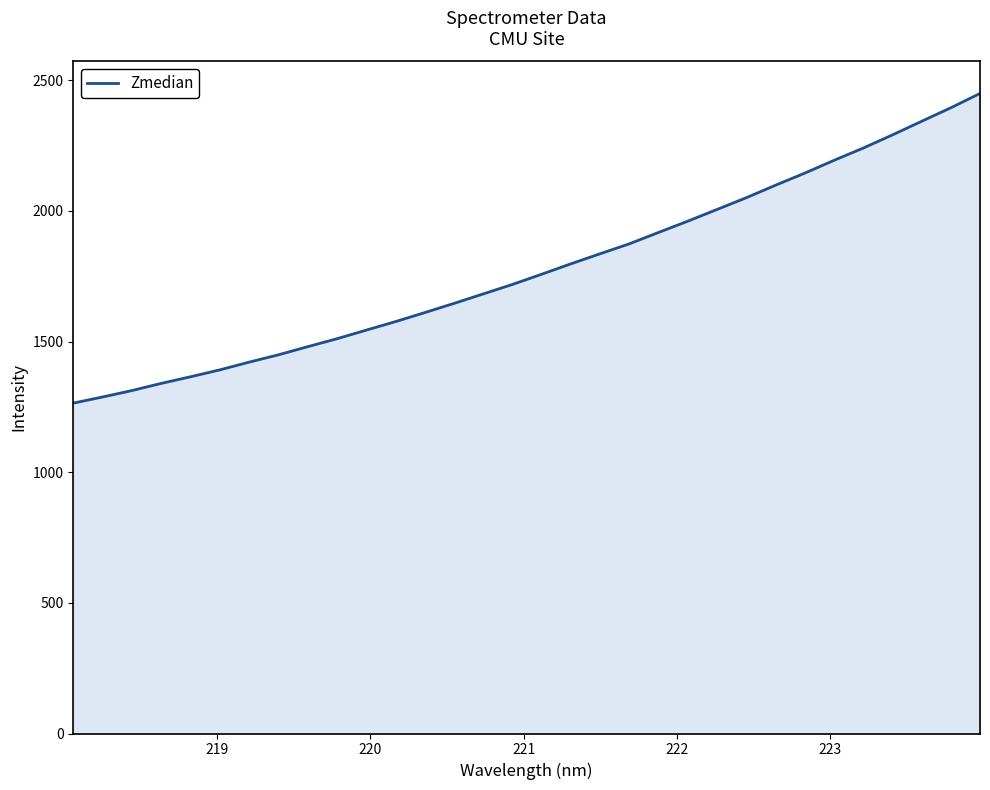

How many lines are shown in the chart?

1